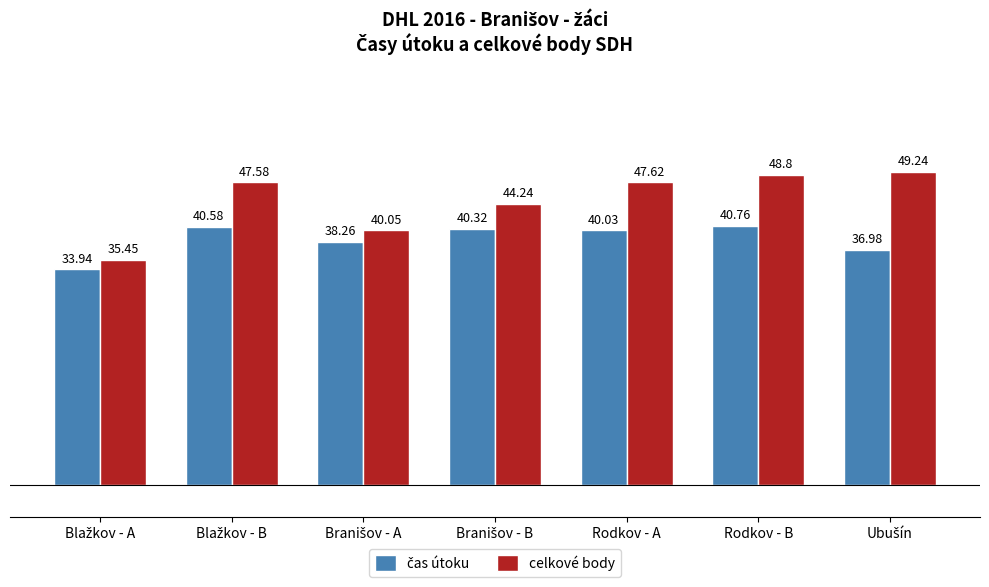

What is the difference between the maximum and minimum values in the celkové body series?

13.8